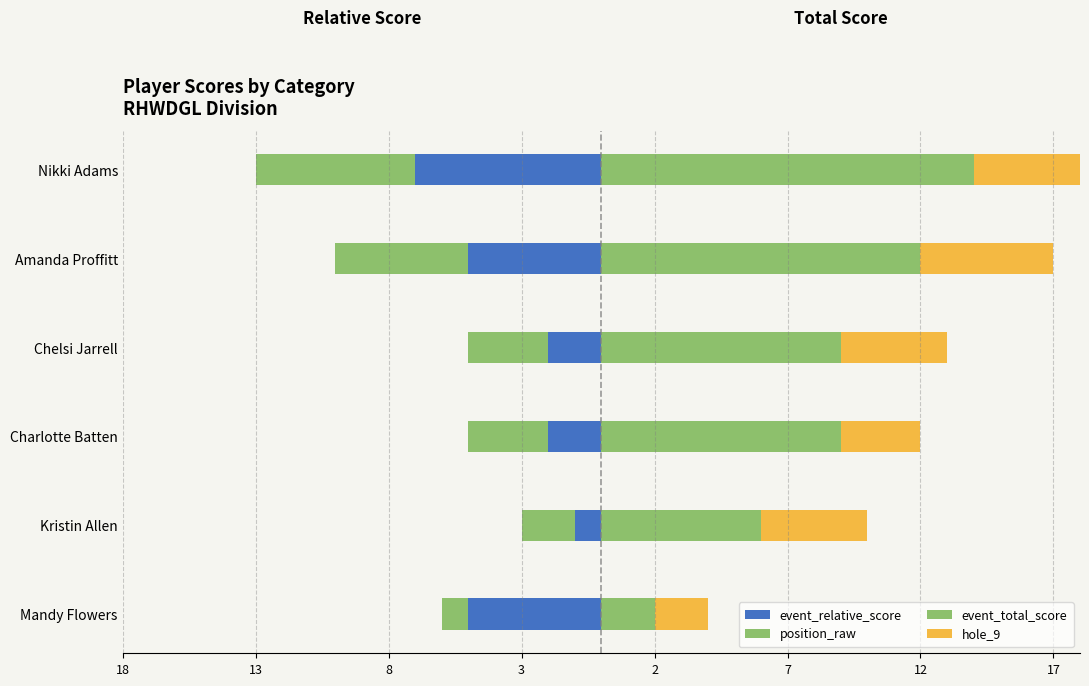

Read the position_raw value at Charlotte Batten.

-3